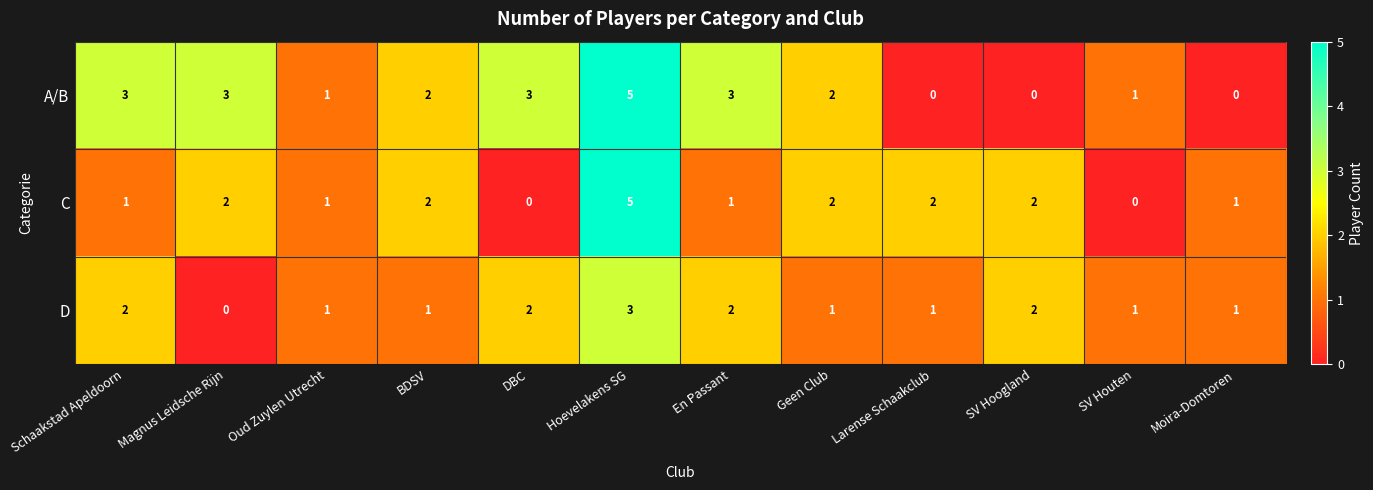

At which category is the sum across all series the highest?

Hoevelakens SG